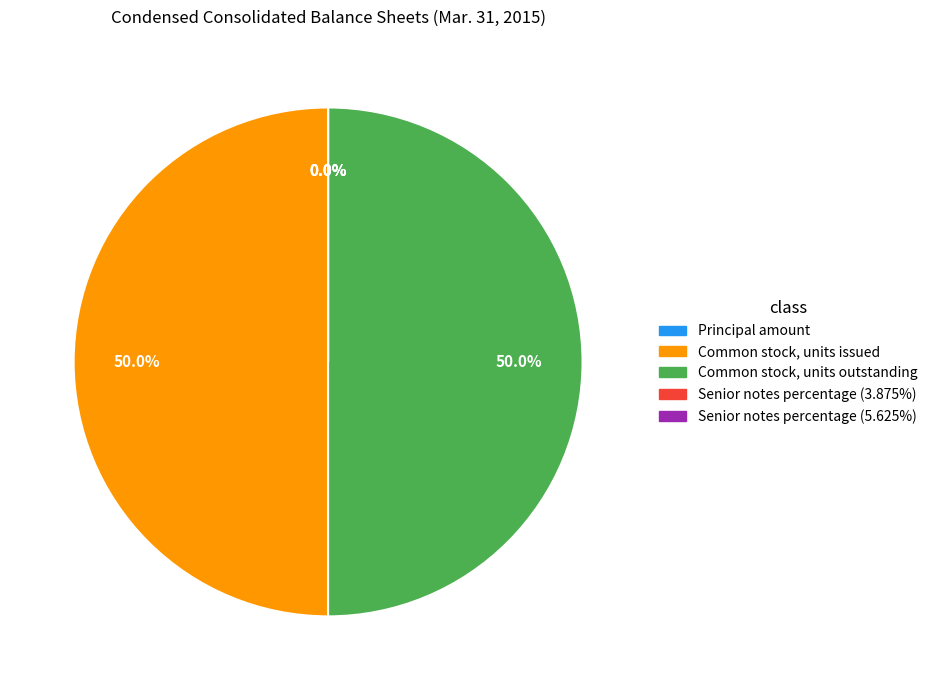

To the nearest percent, what is the difference between the Senior notes percentage (3.875%) and Common stock, units outstanding slice percentages?

50%